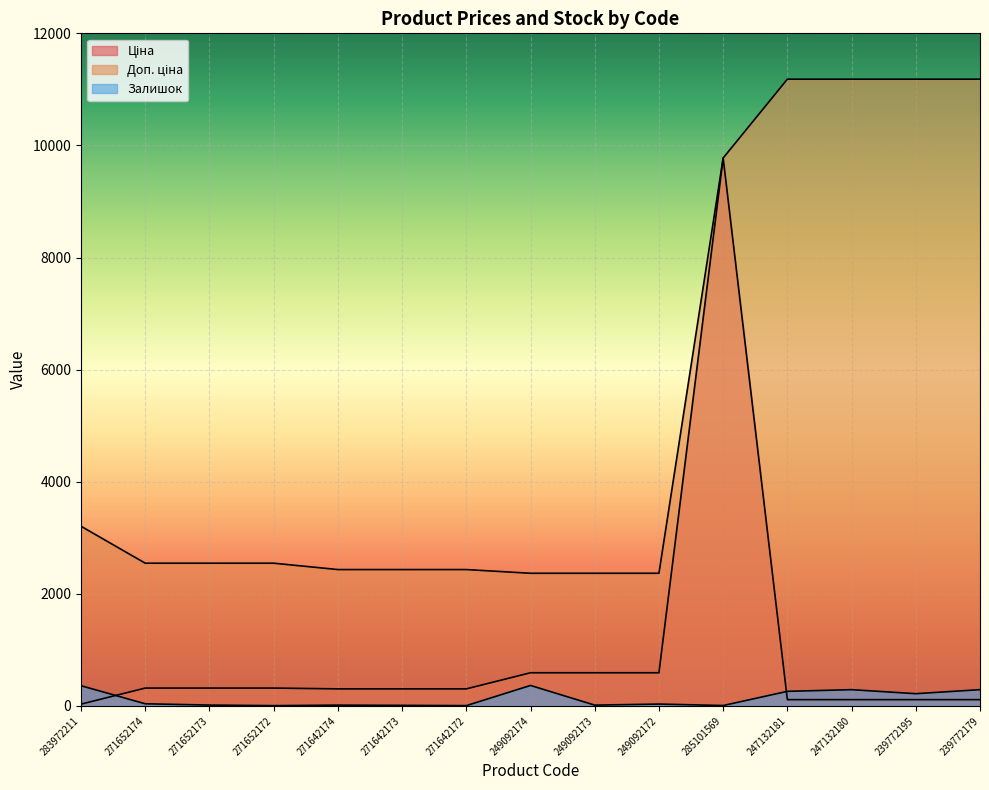

At which category does the chart reach its minimum across all series?

271652172